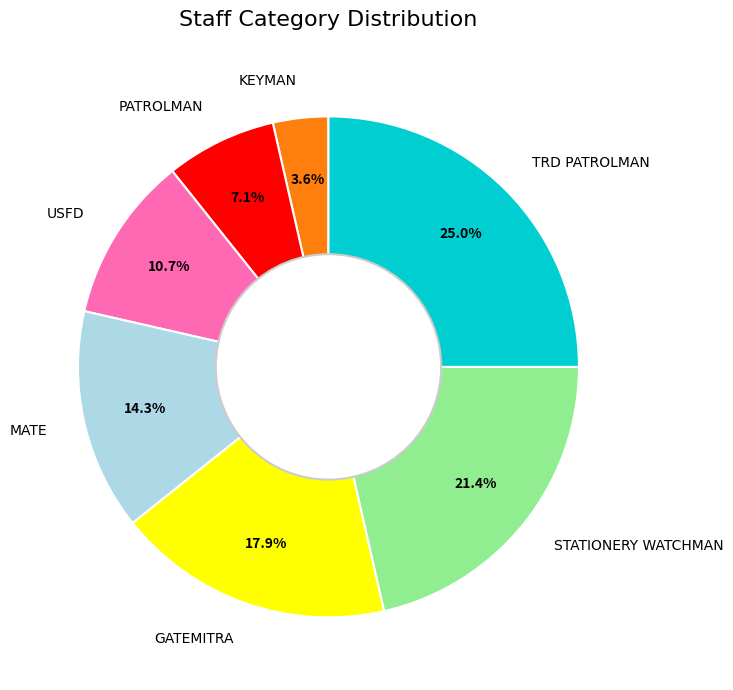

Which has a higher value, STATIONERY WATCHMAN or GATEMITRA?

STATIONERY WATCHMAN